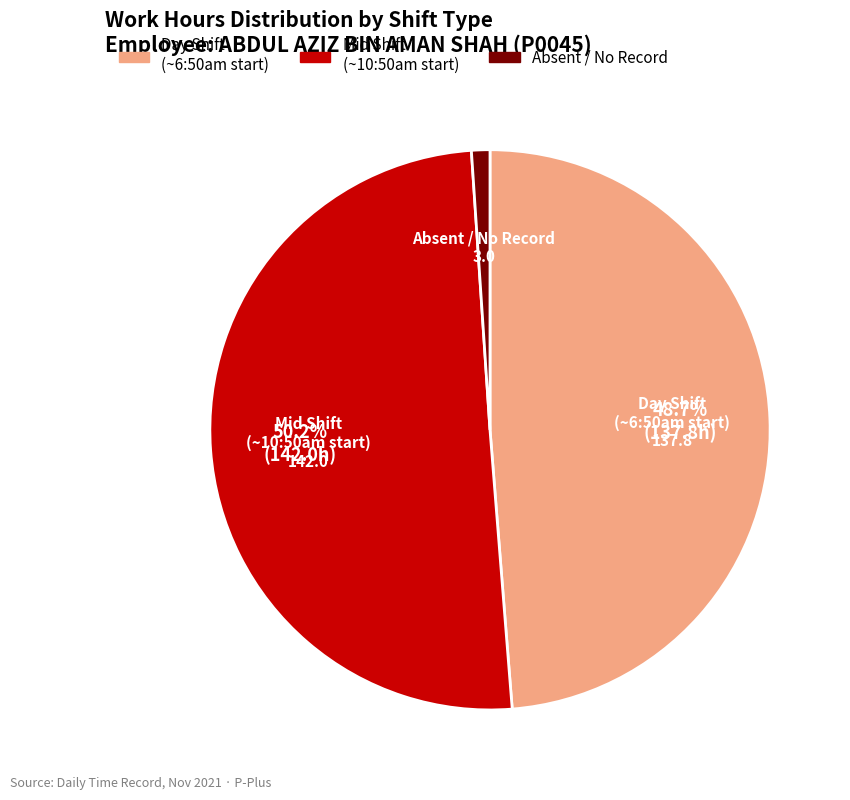

Which slice represents more than half of the pie?

Mid Shift (~10:50am start)